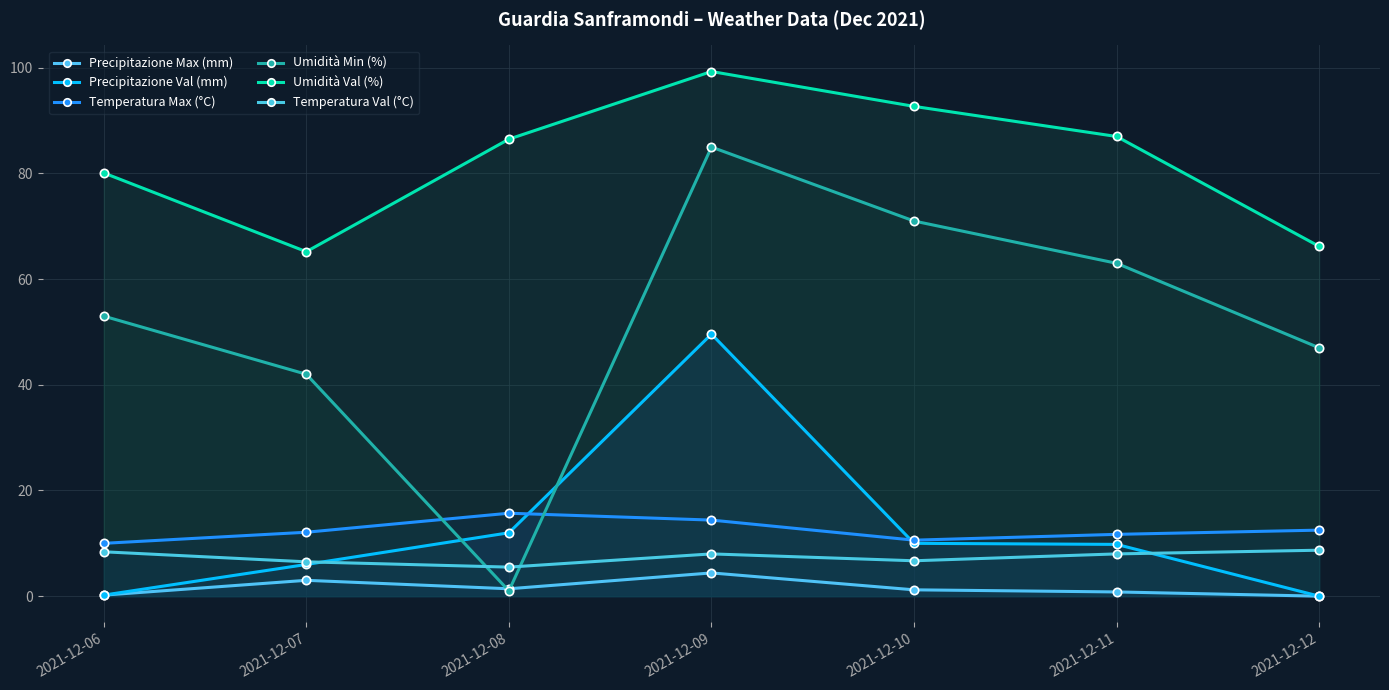

What is the sum of all Temperatura Val (°C) values?

51.8